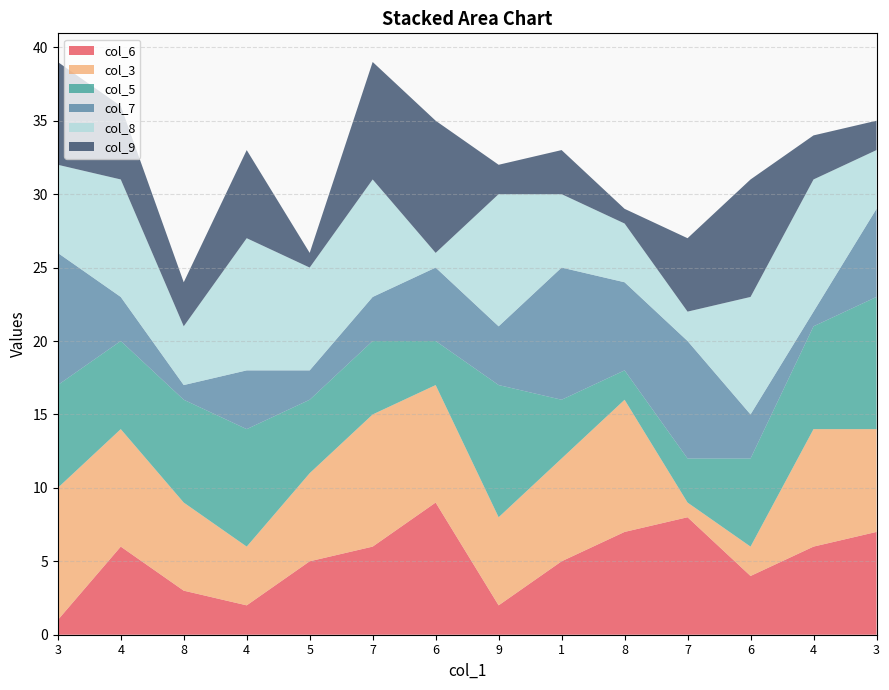

Reading left to right, transcribe all the data shown in this chart.

col_6: 1	6	3	2	5	6	9	2	5	7	8	4	6	7
col_3: 9	8	6	4	6	9	8	6	7	9	1	2	8	7
col_5: 7	6	7	8	5	5	3	9	4	2	3	6	7	9
col_7: 9	3	1	4	2	3	5	4	9	6	8	3	1	6
col_8: 6	8	4	9	7	8	1	9	5	4	2	8	9	4
col_9: 7	5	3	6	1	8	9	2	3	1	5	8	3	2